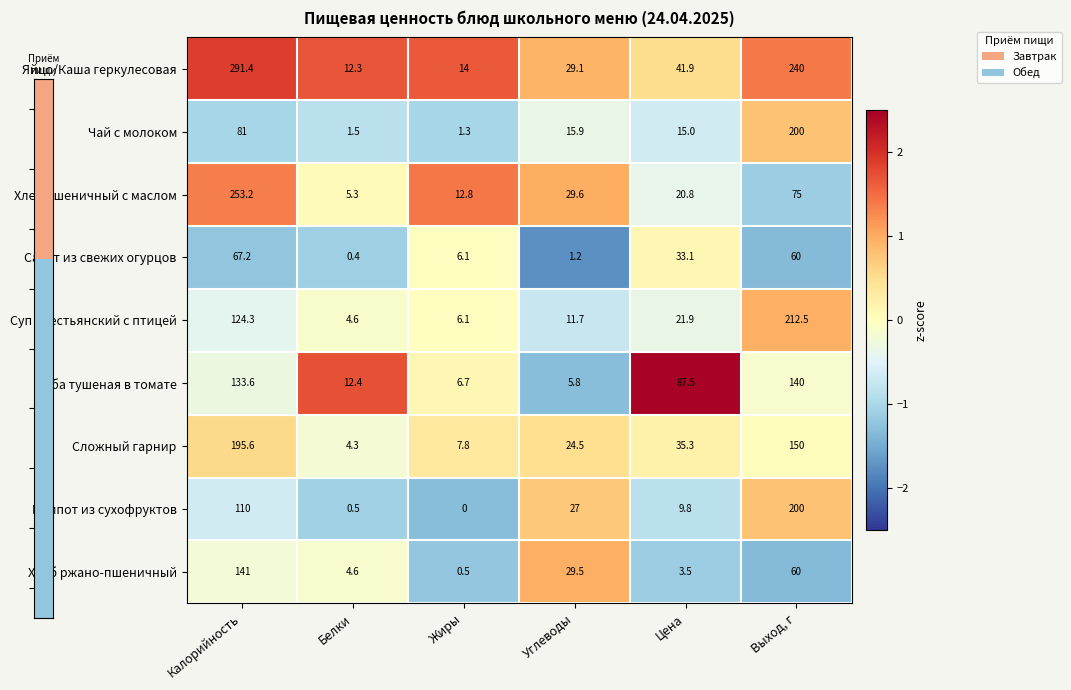

How many data points in Сложный гарнир are above 35?

3